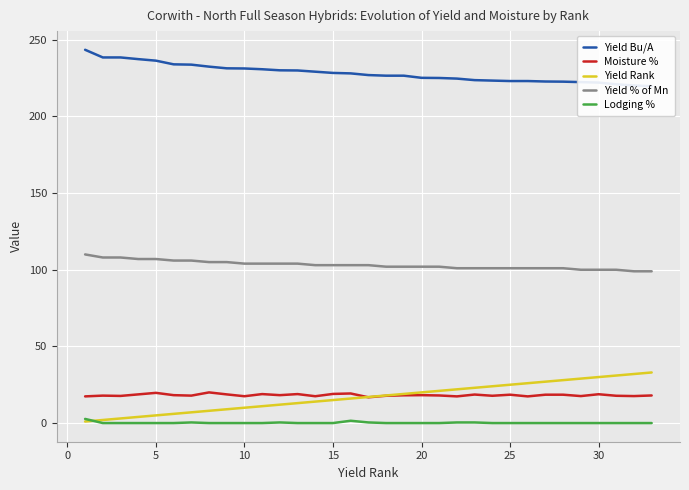

True or false: Yield % of Mn and Lodging % cross at least once.

False